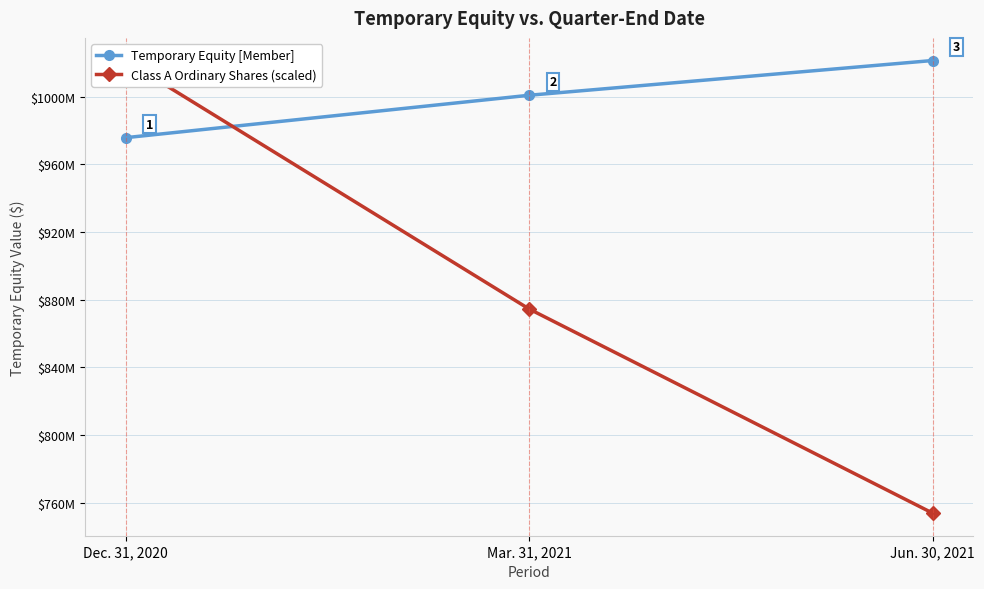

At which category does the chart reach its peak across all series?

Jun. 30, 2021